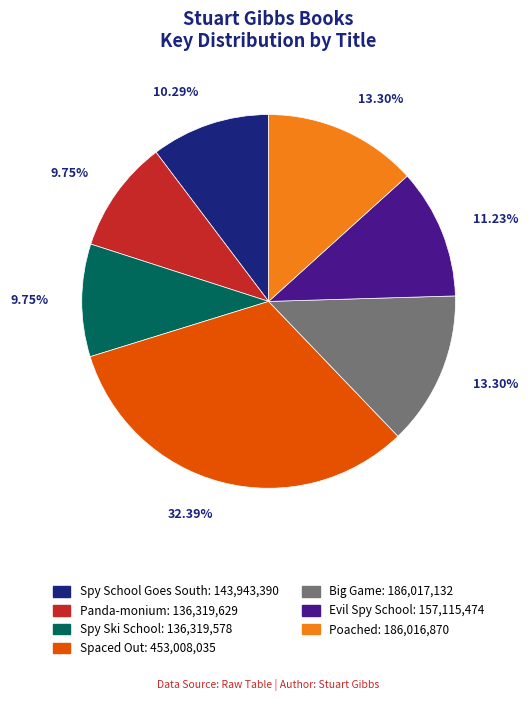

What portion of the pie excludes Panda-monium?

90.3%